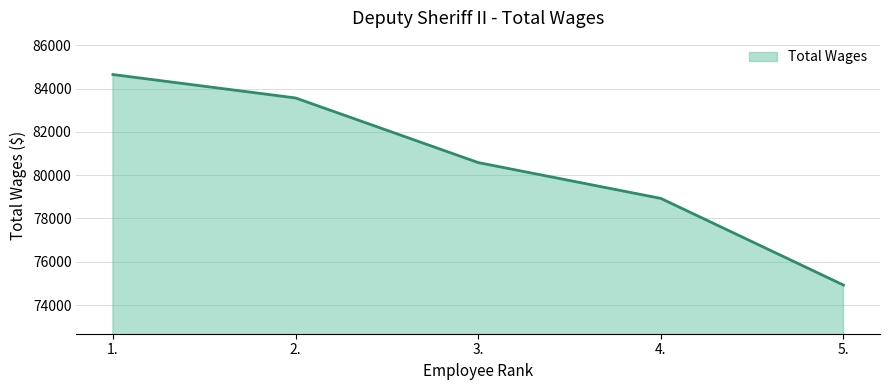

True or false: the data has more than 1 interior local peaks.

False